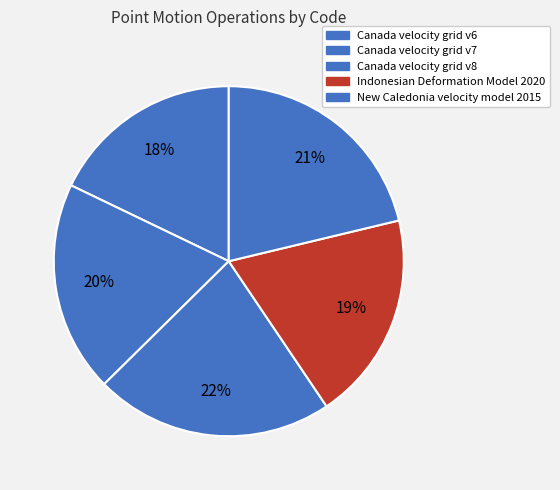

To the nearest percent, what is the average slice percentage?

20%